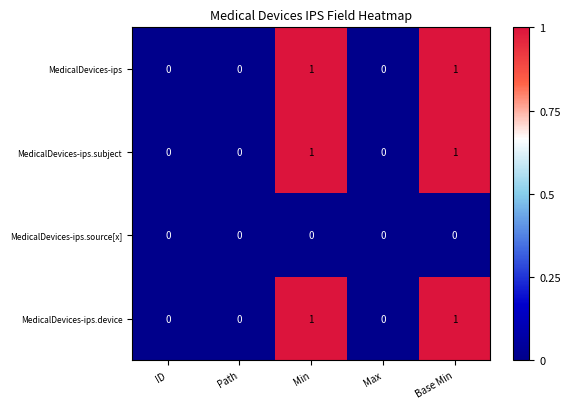

Is it true that MedicalDevices-ips.device equals 1 at Min?

True